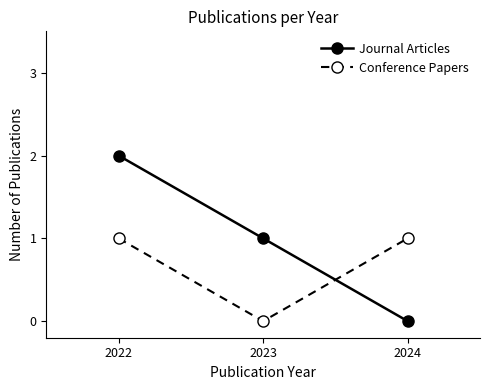

Where is Conference Papers nearest to the value 0?

2023